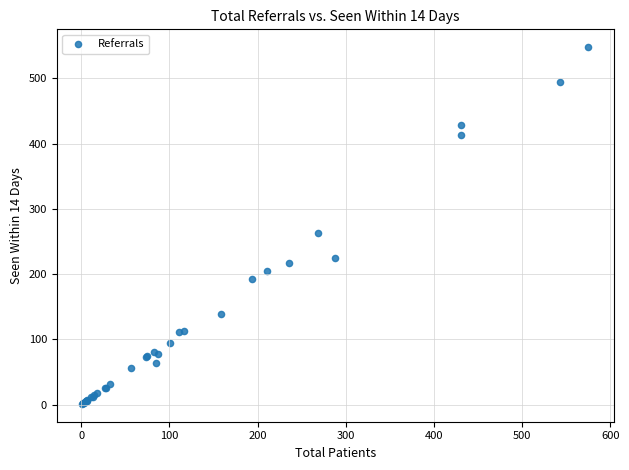

What Y value in the scatter plot is closest to 274?

263